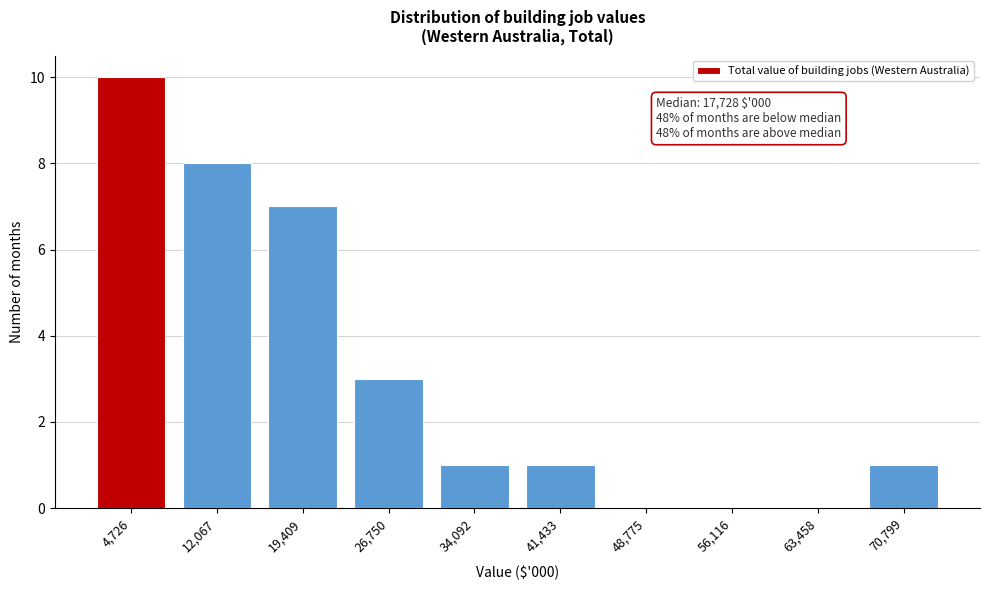

Reading left to right, what are all the values shown in this chart?

4,726=10	12,067=8	19,409=7	26,750=3	34,092=1	41,433=1	48,775=0	56,116=0	63,458=0	70,799=1